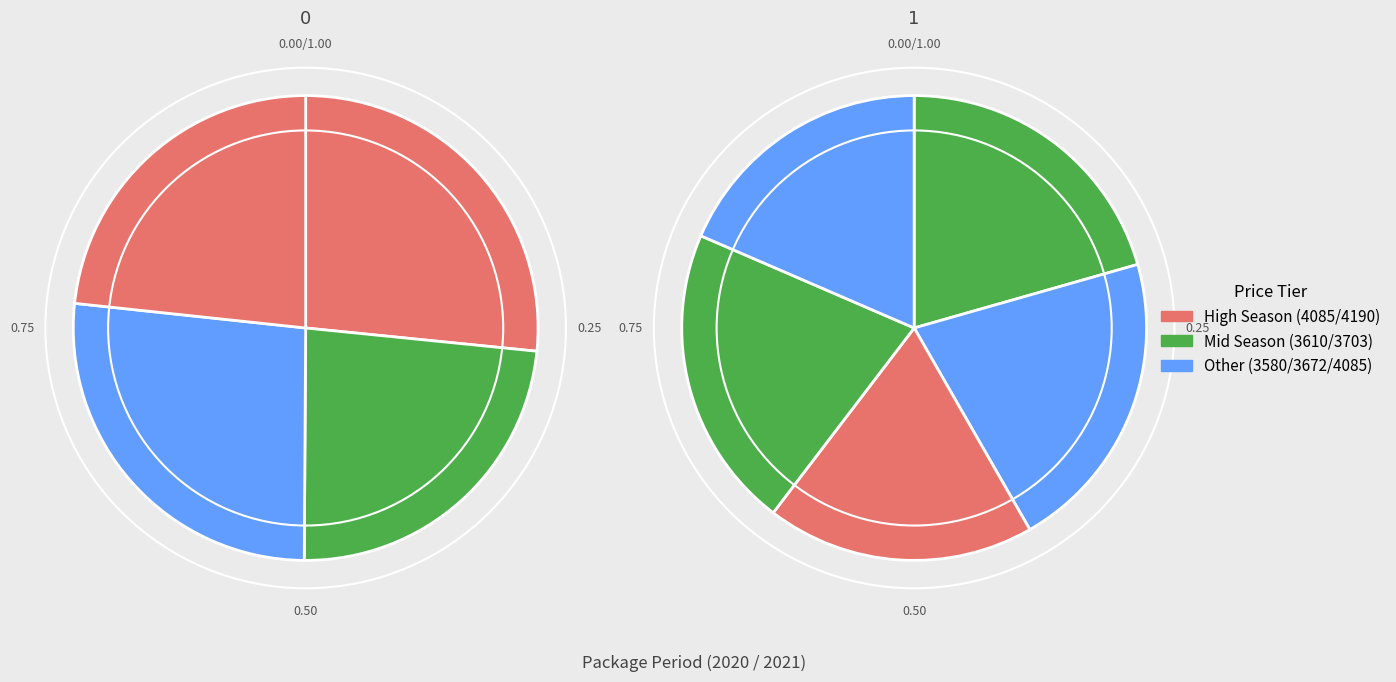

Count the number of slices in the pie.

9